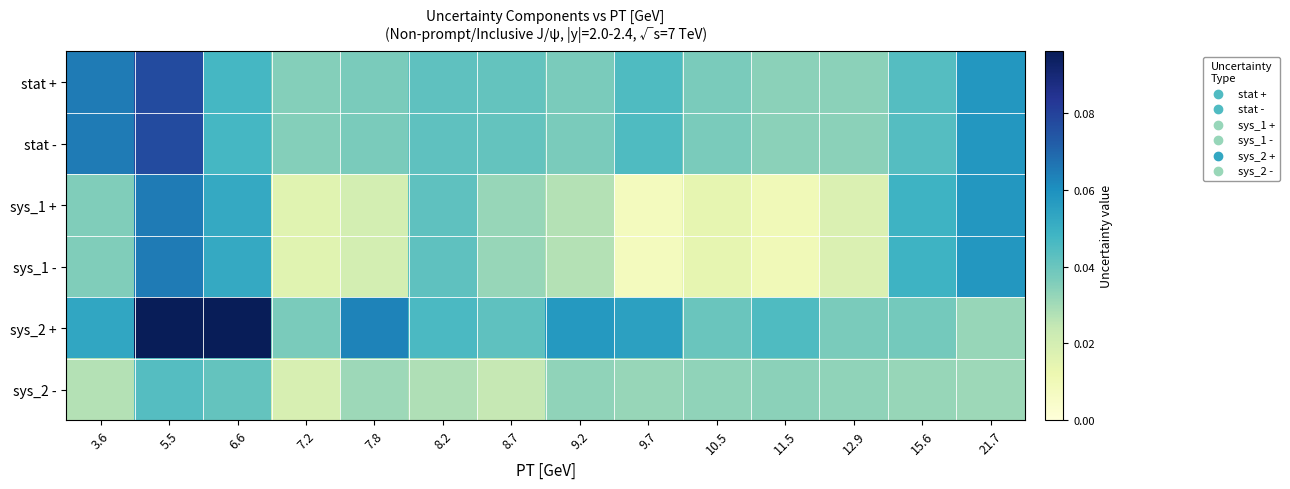

Reading left to right, extract all data points from this chart.

stat +: 3.6=0.1	5.5=0.1	6.6=0.0	7.2=0.0	7.8=0.0	8.2=0.0	8.7=0.0	9.2=0.0	9.7=0.0	10.5=0.0	11.5=0.0	12.9=0.0	15.6=0.0	21.7=0.1
stat -: 3.6=0.1	5.5=0.1	6.6=0.0	7.2=0.0	7.8=0.0	8.2=0.0	8.7=0.0	9.2=0.0	9.7=0.0	10.5=0.0	11.5=0.0	12.9=0.0	15.6=0.0	21.7=0.1
sys_1 +: 3.6=0.0	5.5=0.1	6.6=0.1	7.2=0.0	7.8=0.0	8.2=0.0	8.7=0.0	9.2=0.0	9.7=0.0	10.5=0.0	11.5=0.0	12.9=0.0	15.6=0.0	21.7=0.1
sys_1 -: 3.6=0.0	5.5=0.1	6.6=0.1	7.2=0.0	7.8=0.0	8.2=0.0	8.7=0.0	9.2=0.0	9.7=0.0	10.5=0.0	11.5=0.0	12.9=0.0	15.6=0.0	21.7=0.1
sys_2 +: 3.6=0.1	5.5=0.1	6.6=0.1	7.2=0.0	7.8=0.1	8.2=0.0	8.7=0.0	9.2=0.1	9.7=0.1	10.5=0.0	11.5=0.0	12.9=0.0	15.6=0.0	21.7=0.0
sys_2 -: 3.6=0.0	5.5=0.0	6.6=0.0	7.2=0.0	7.8=0.0	8.2=0.0	8.7=0.0	9.2=0.0	9.7=0.0	10.5=0.0	11.5=0.0	12.9=0.0	15.6=0.0	21.7=0.0